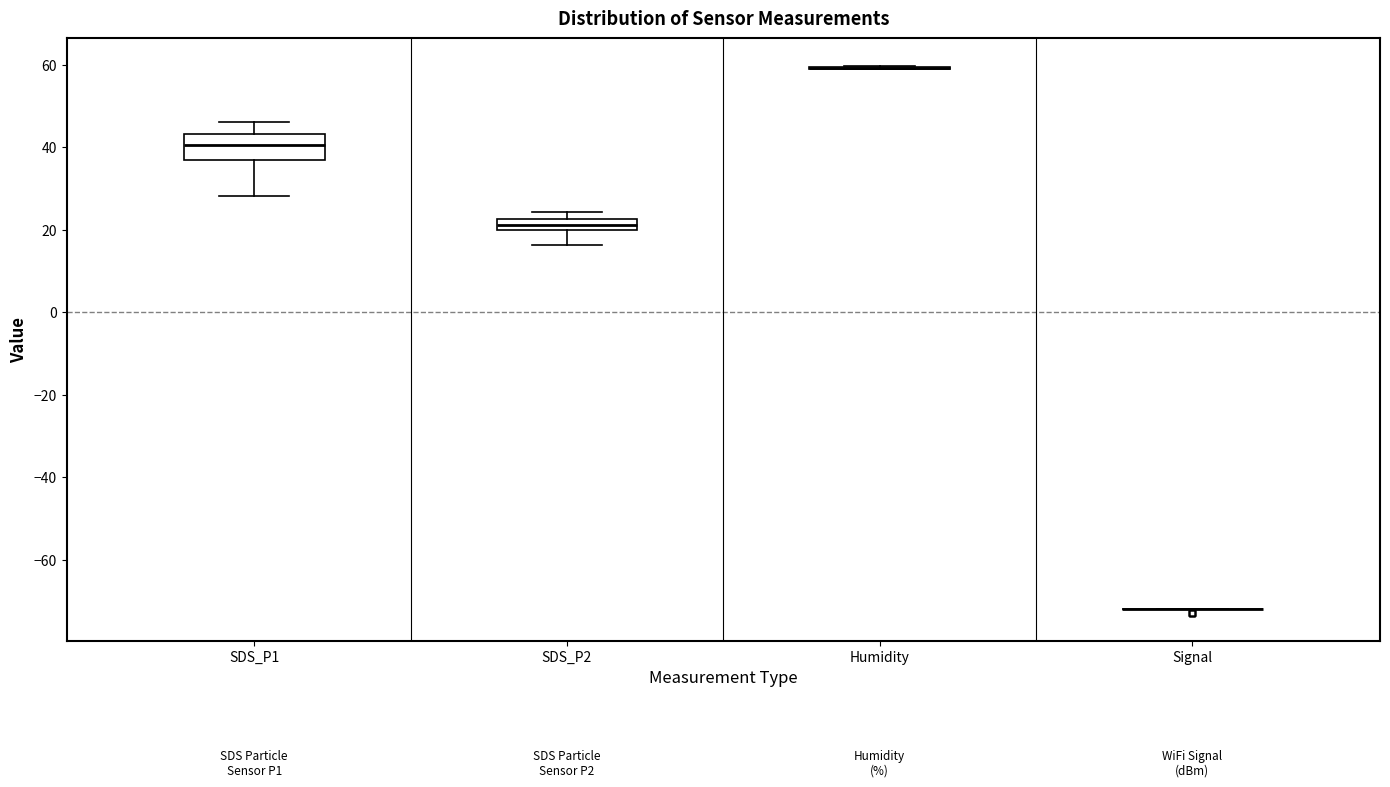

Which box is the tallest, from its lower edge to its upper edge?

SDS_P1